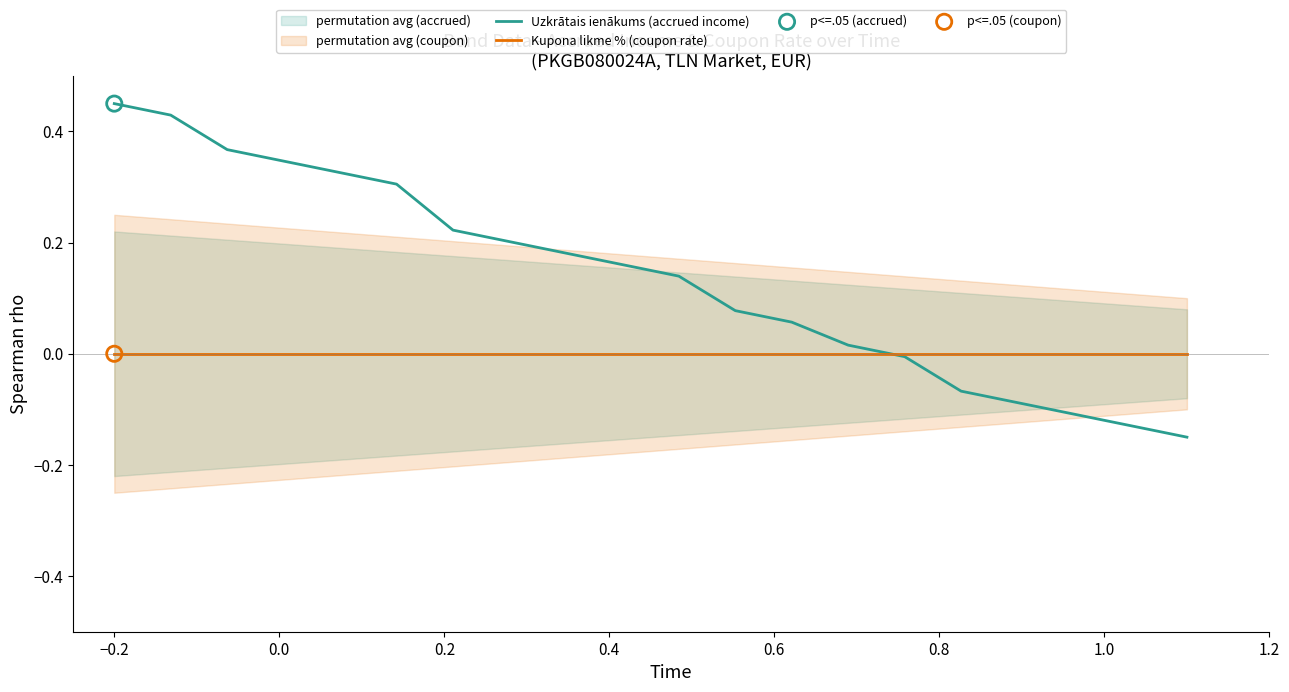

Is the value of Kupona likme % (coupon rate) at 0.6 greater than the value of Uzkrātais ienākums (accrued income) at −0.2?

No